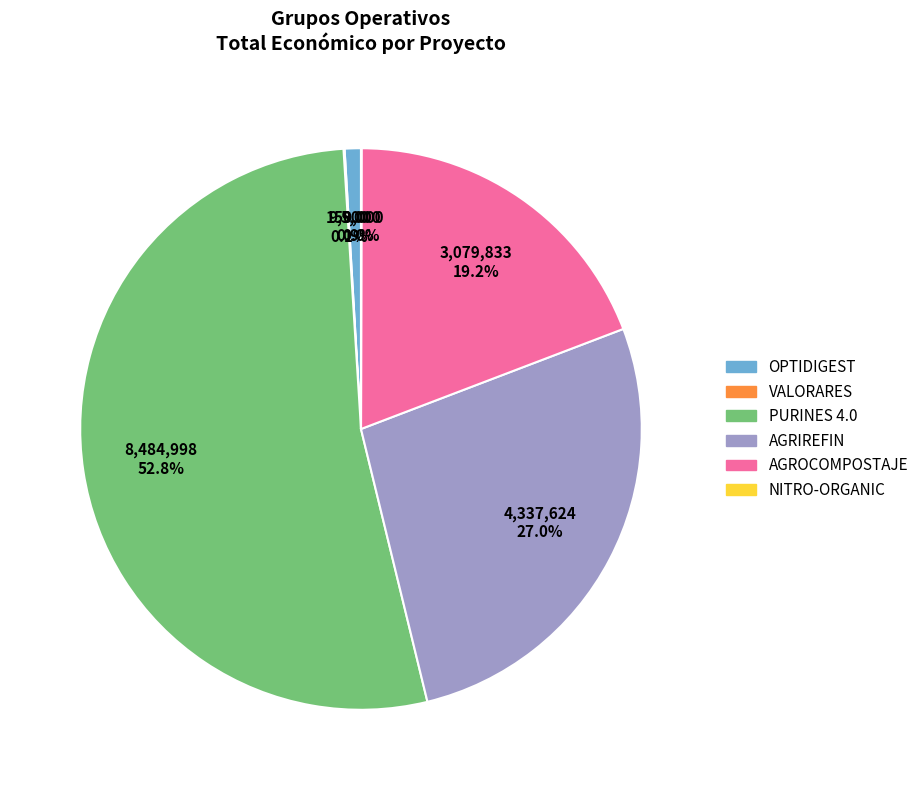

Which category accounts for the majority?

PURINES 4.0